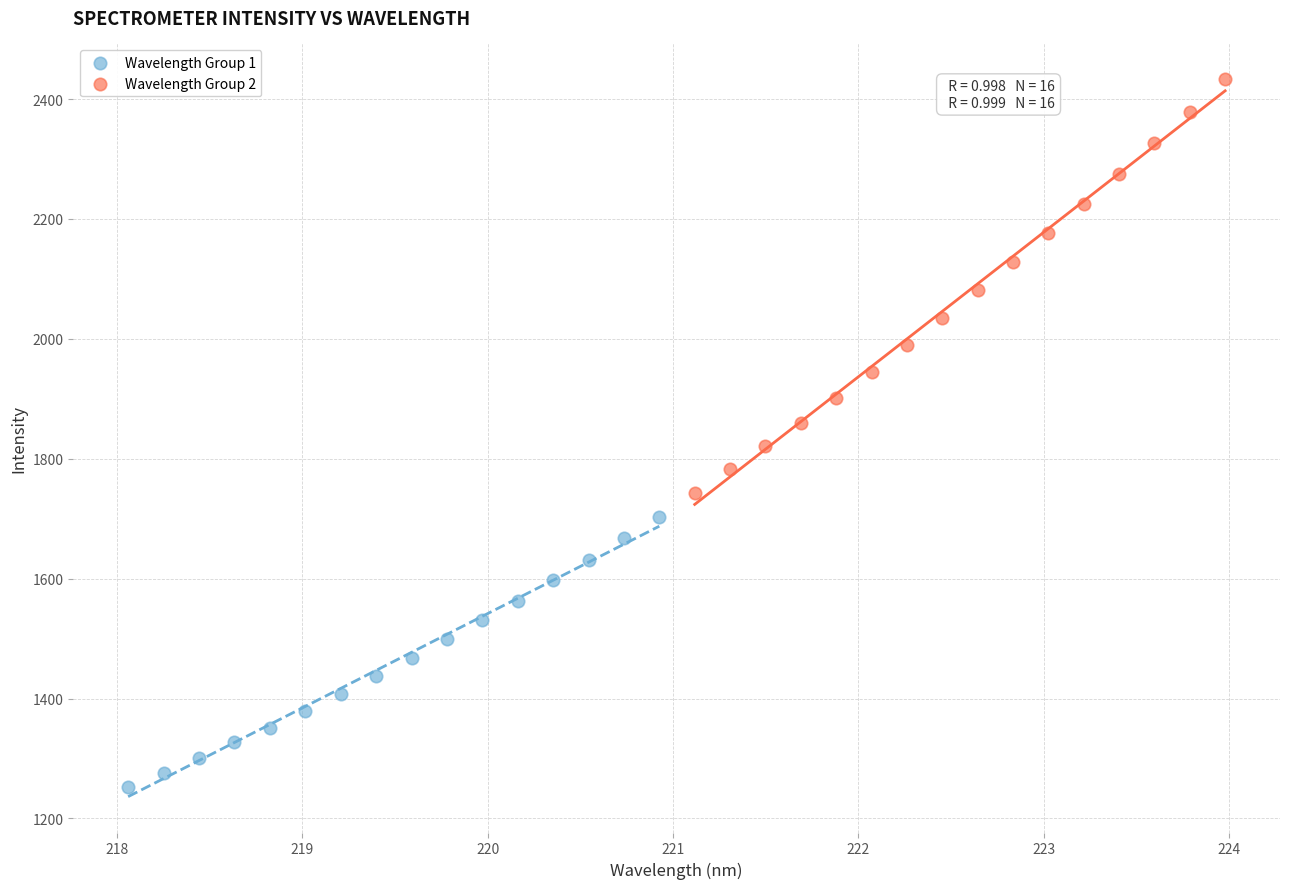

What are all the series names shown in the legend?

Wavelength Group 1, Wavelength Group 2